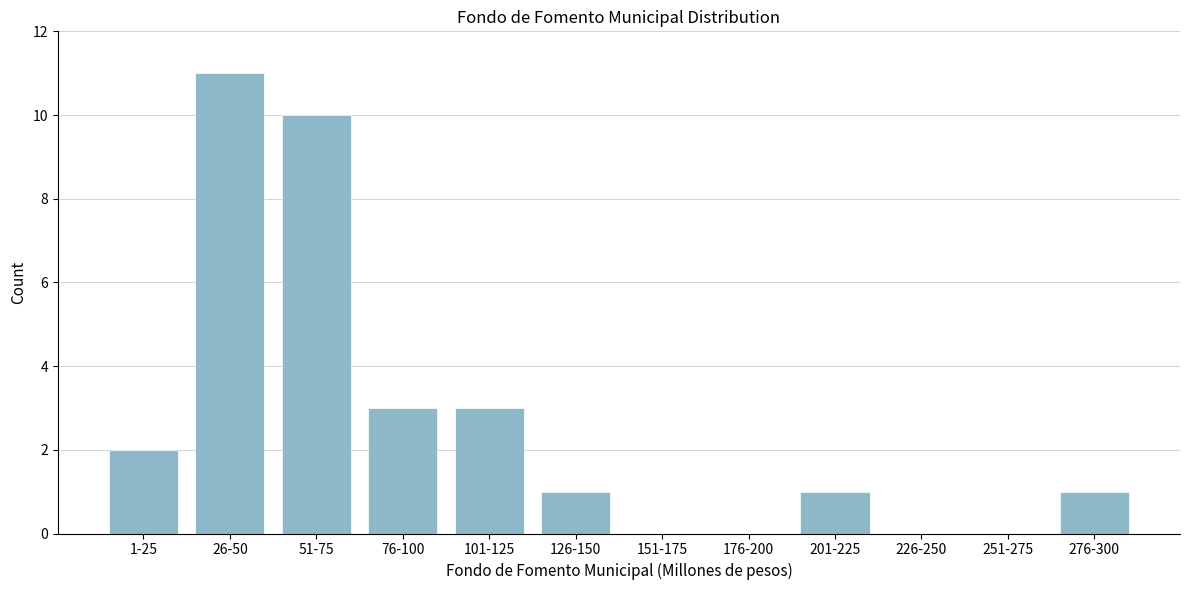

Reading left to right, extract all data points from this chart.

1-25=2	26-50=11	51-75=10	76-100=3	101-125=3	126-150=1	151-175=0	176-200=0	201-225=1	226-250=0	251-275=0	276-300=1